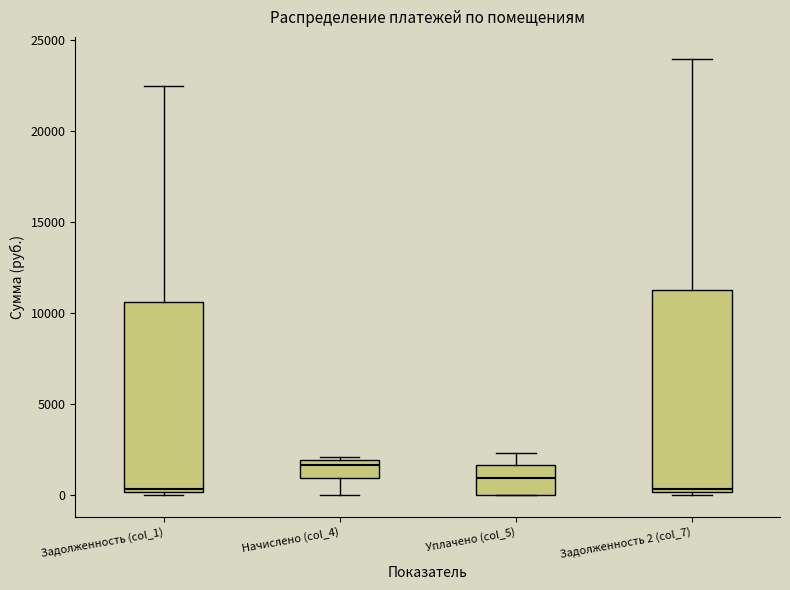

Reading left to right, transcribe this box plot: for each box, give where its median line is, the range the box spans, and where its two whiskers end, as read against the y-axis. The values are not printed on the chart, so give them approximately, as read against the axis.

Задолженность (col_1): median 500, box 0 to 10500, whiskers 0 (just below the box's lower edge) to 22500
Начислено (col_4): median 1500, box 1000 to 2000, whiskers 0 to 2000 (just above the box's upper edge)
Уплачено (col_5): median 1000, box 0 to 1500, whiskers 0 to 2500
Задолженность 2 (col_7): median 500, box 0 to 11500, whiskers 0 (just below the box's lower edge) to 24000